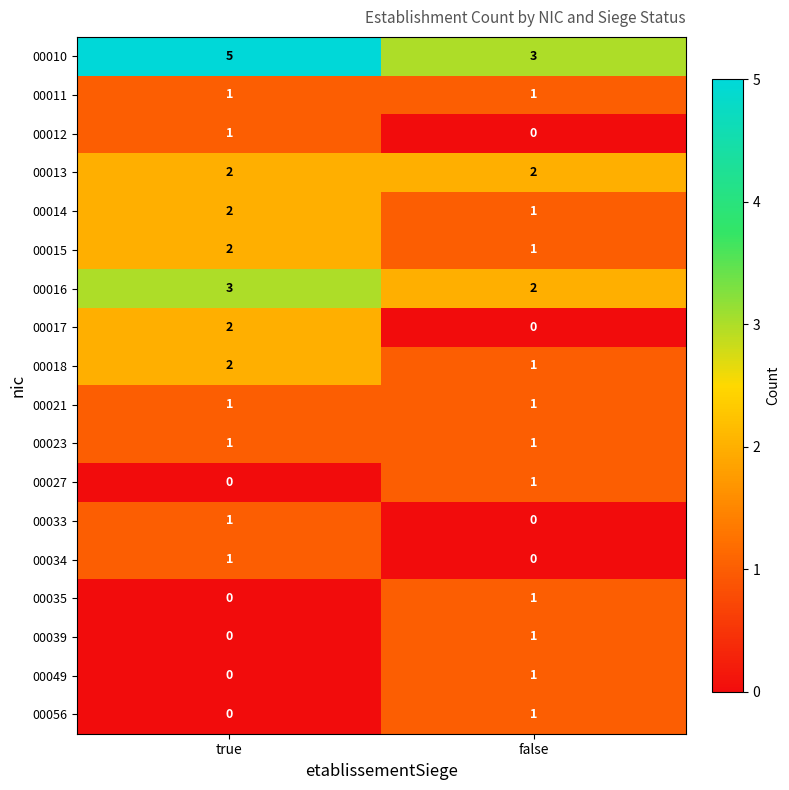

At which category is the sum across all series the highest?

true